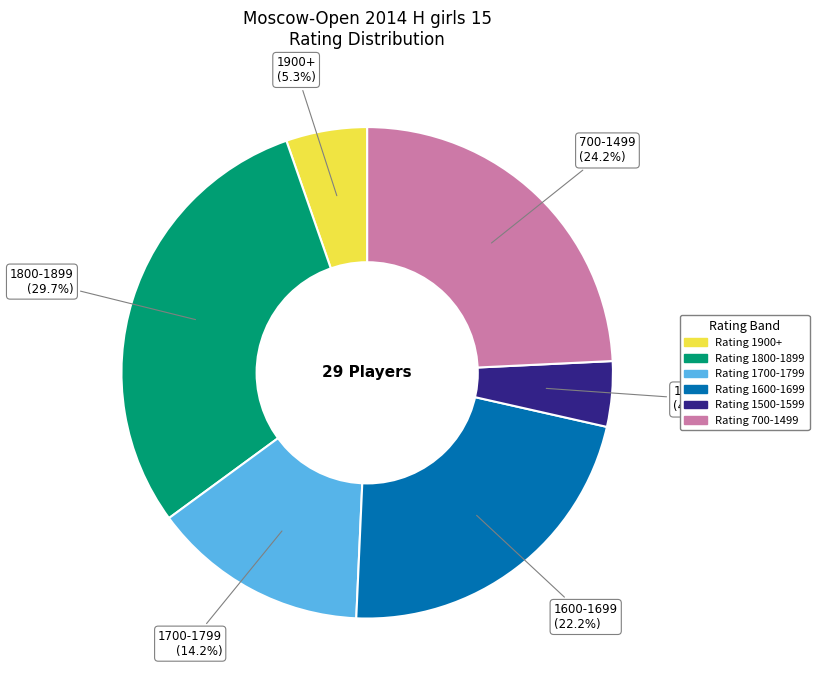

Does any single category account for the majority?

No